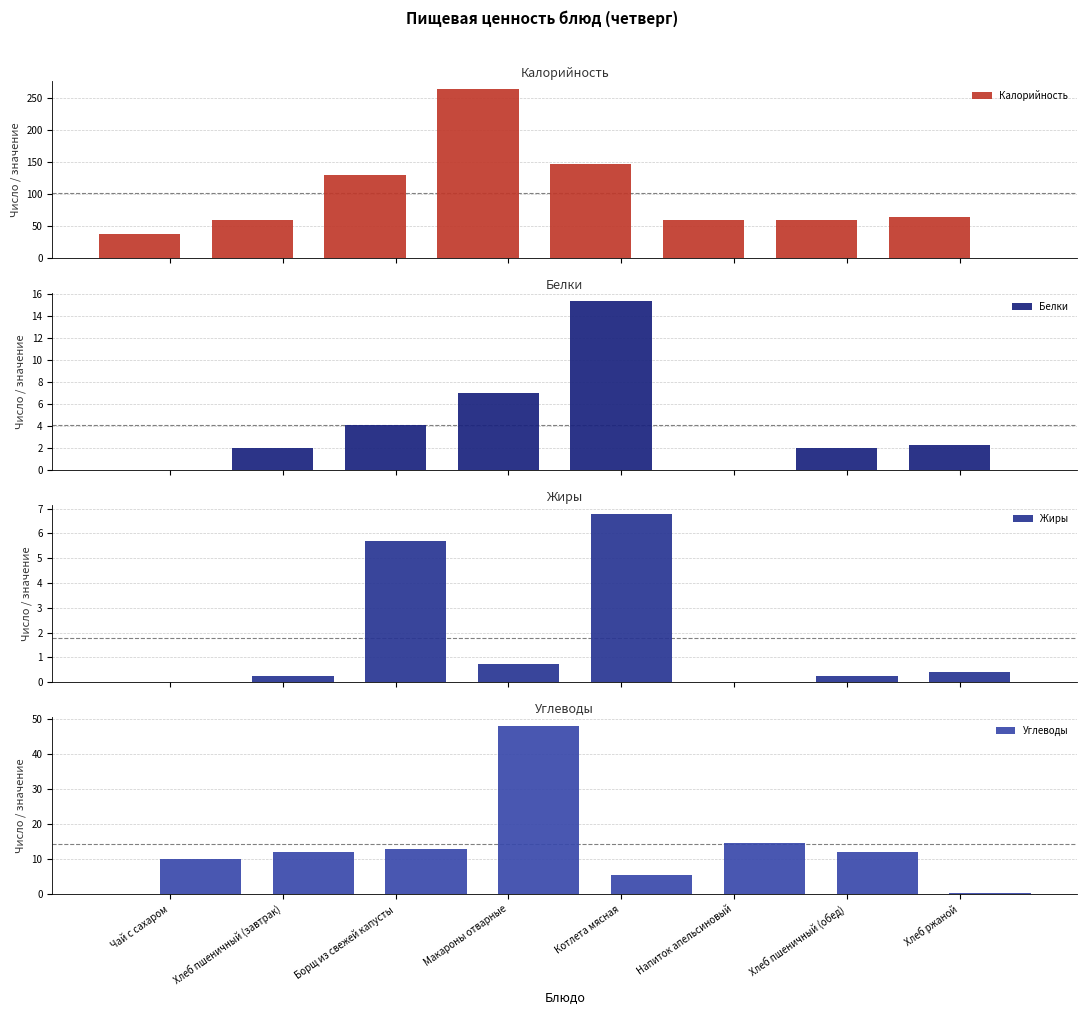

Reading left to right, what are all the values shown in this chart?

Калорийность: 37.4	58.5	128.6	263.0	146.4	59.1	58.5	63.4
Белки: 0.0	2.0	4.1	7.0	15.3	0.0	2.0	2.3
Жиры: 0.0	0.2	5.7	0.7	6.8	0.0	0.2	0.4
Углеводы: 10.0	12.1	12.9	48.0	5.4	14.5	12.1	0.4